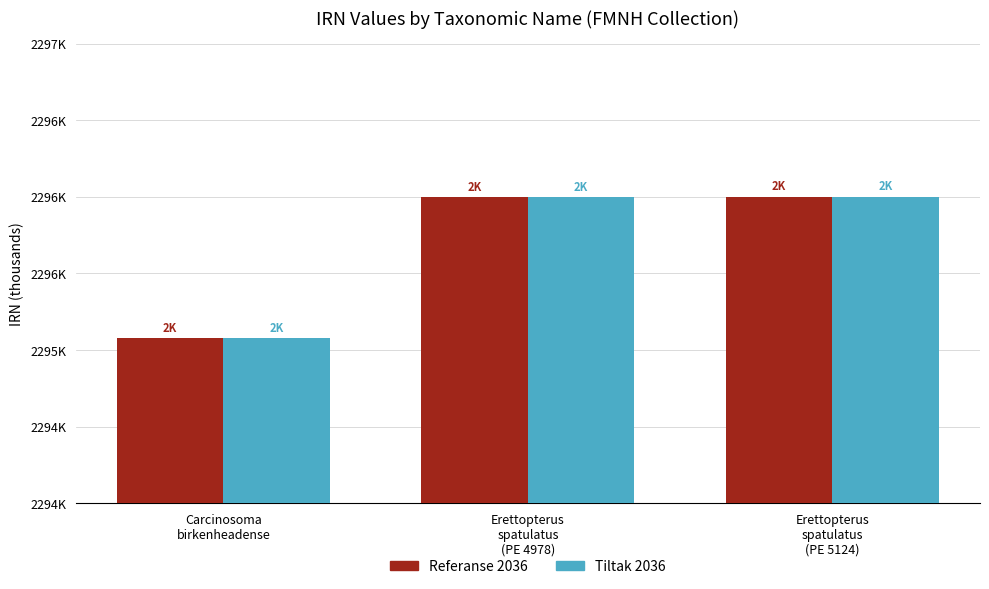

Does the chart contain any negative values?

No